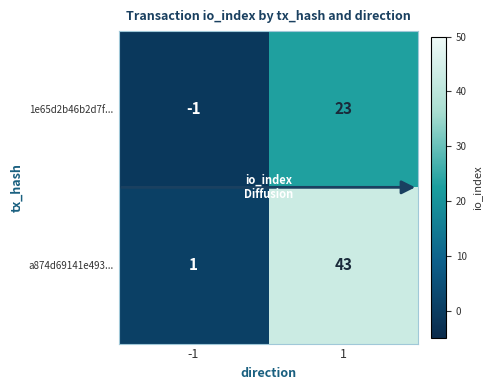

The 1e65d2b46b2d7f... series shows 23 at 1. True or false?

True